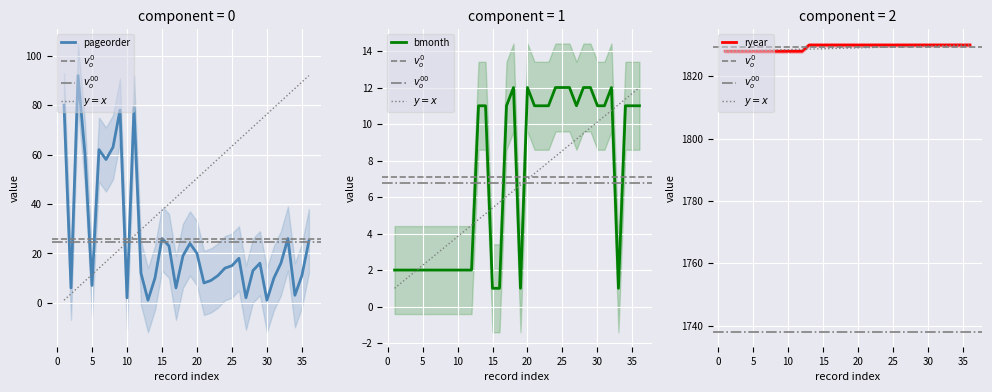

At 35, list the series in order from smallest to largest.

pageorder, bmonth, ryear